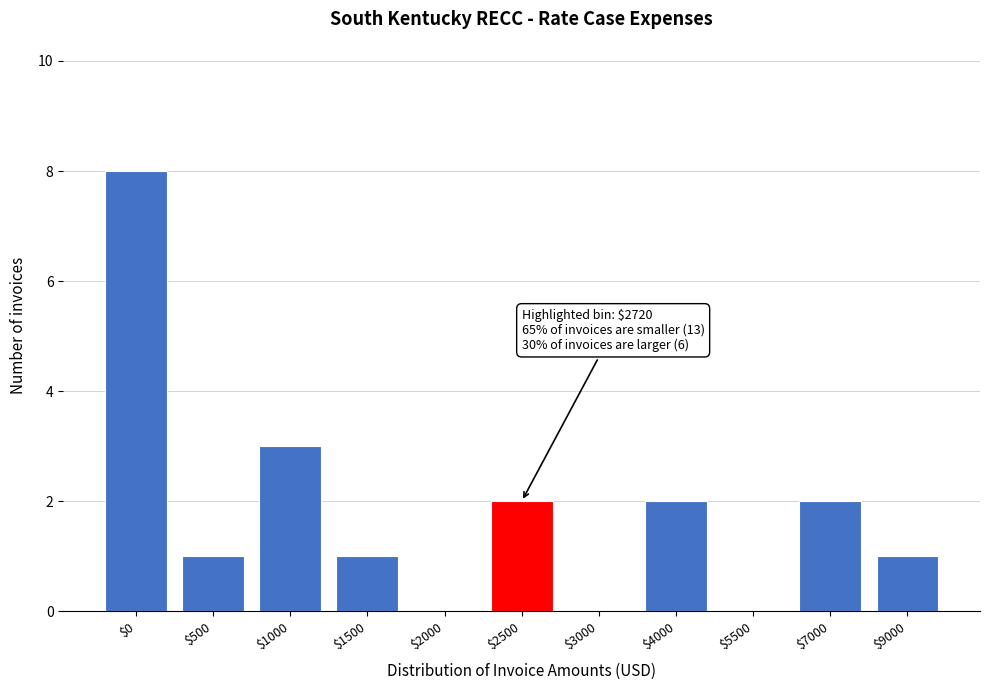

What is the greatest value displayed?

8